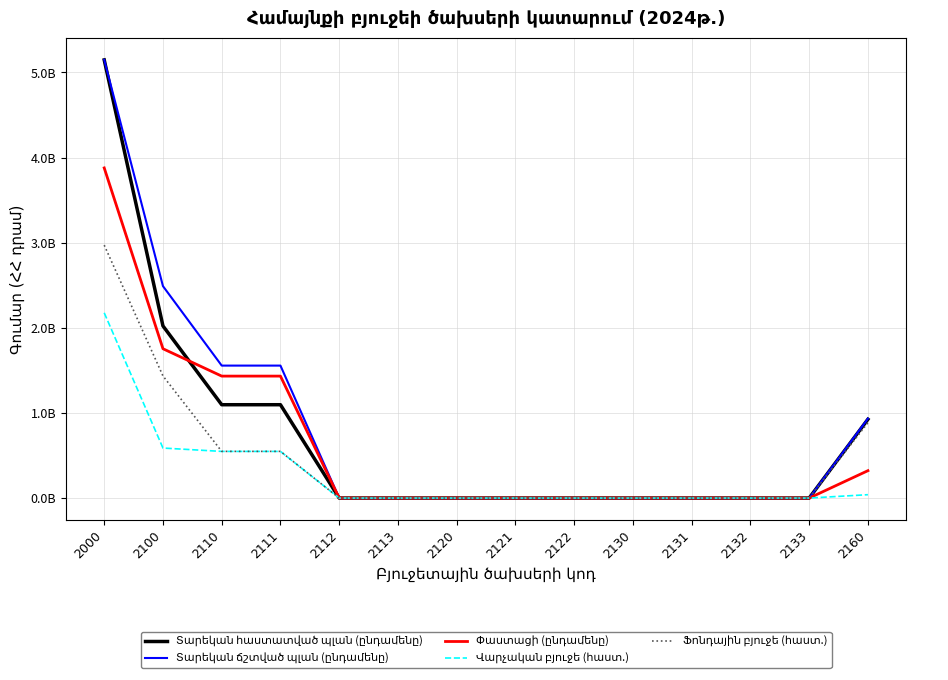

At which category is the sum across all series the highest?

2000